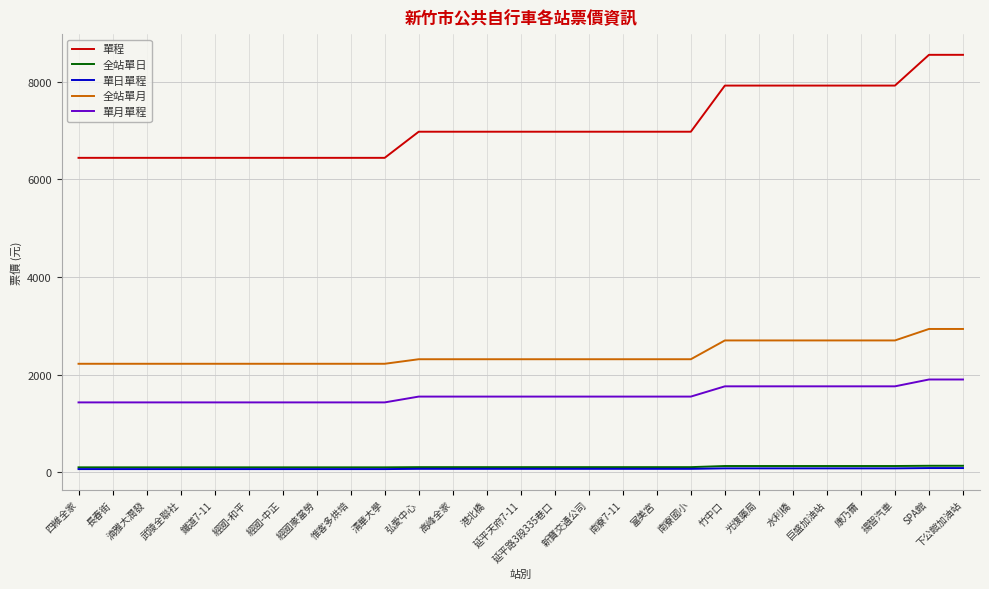

Which series has the largest total across all categories?

單程